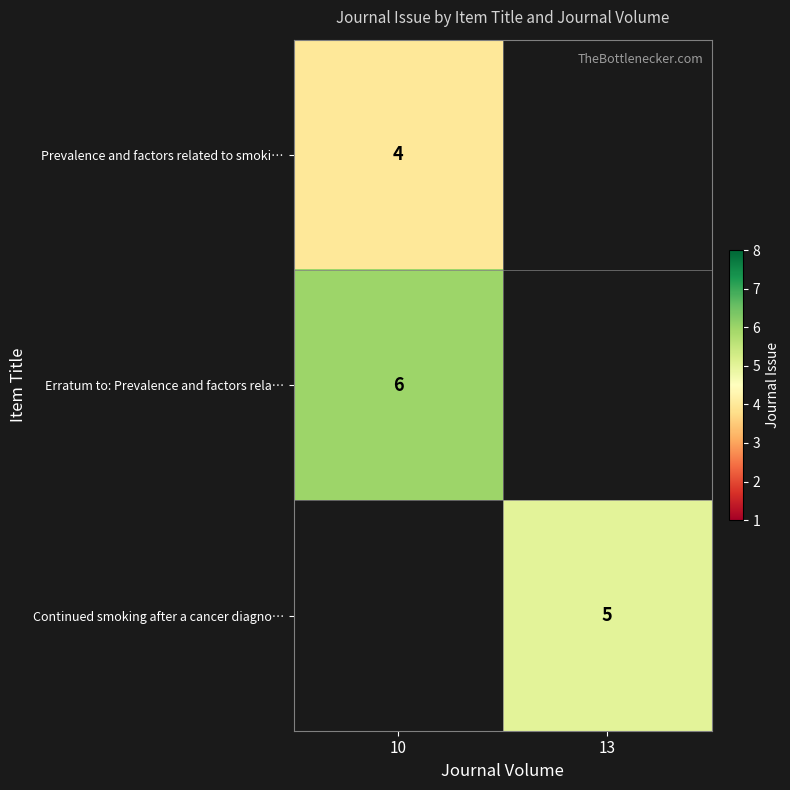

Is it true that Prevalence and factors related to smoki… equals 4 at 10?

True